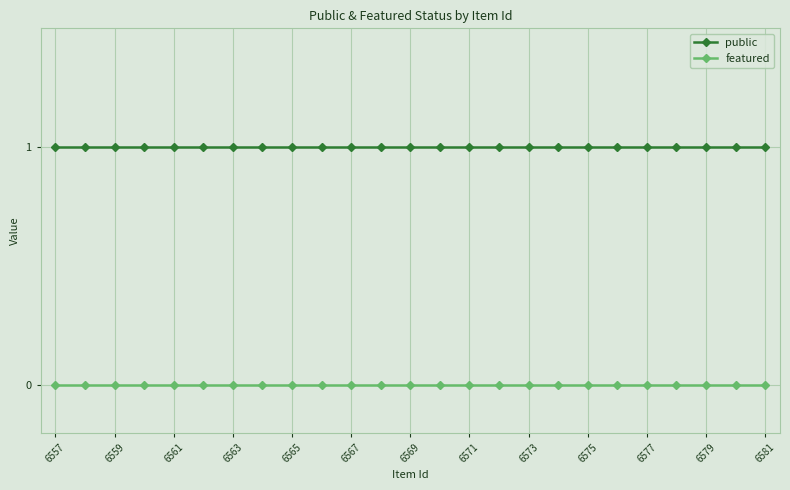

Which series has the largest total across all categories?

public